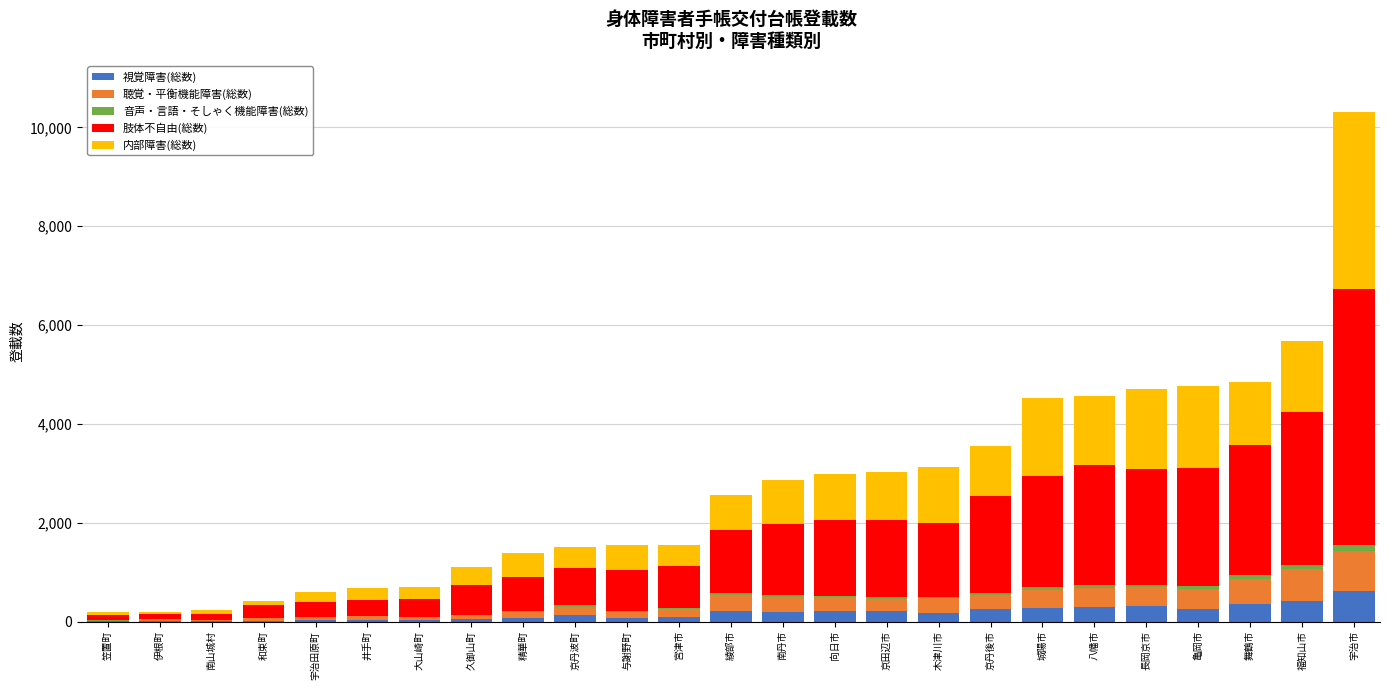

At which category is the sum across all series the highest?

宇治市